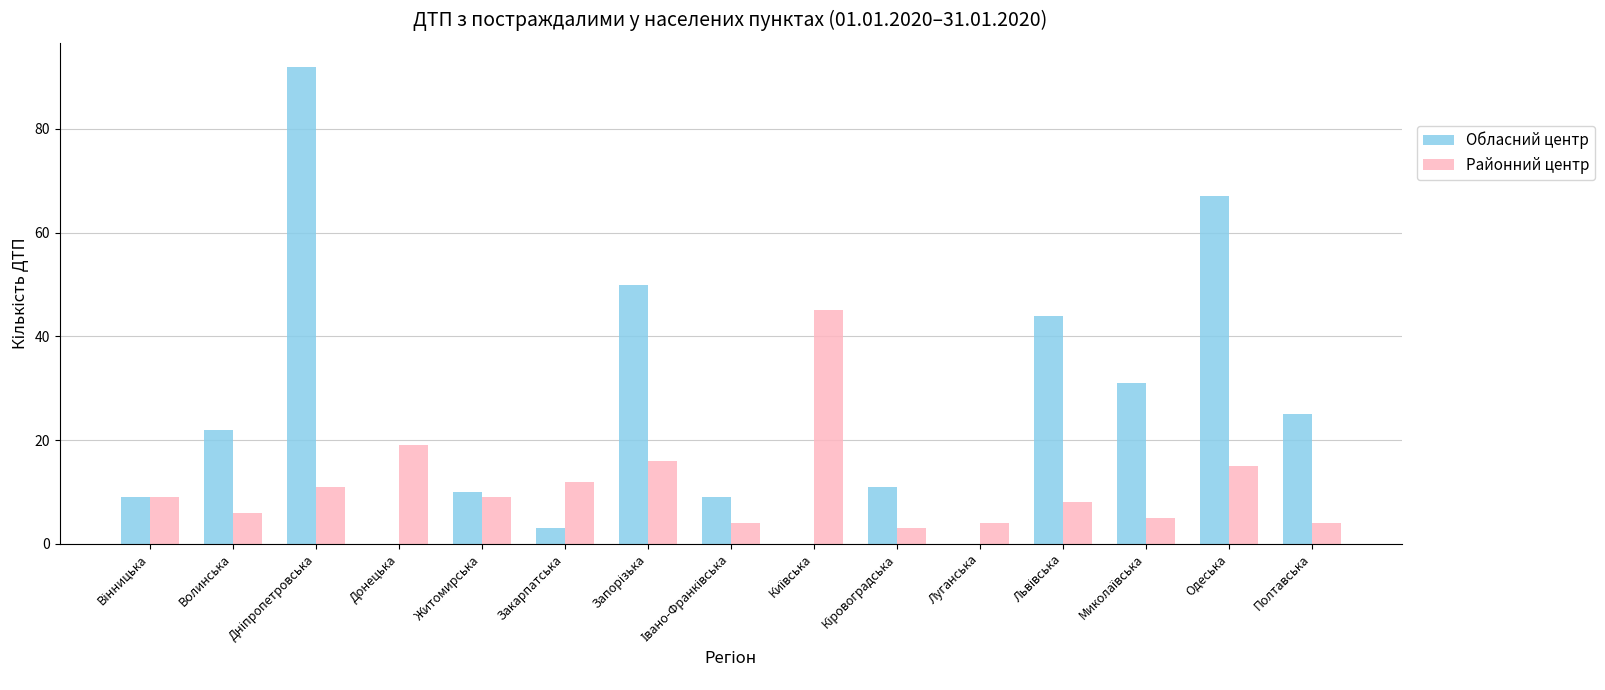

What is the highest value of the Районний центр series?

45